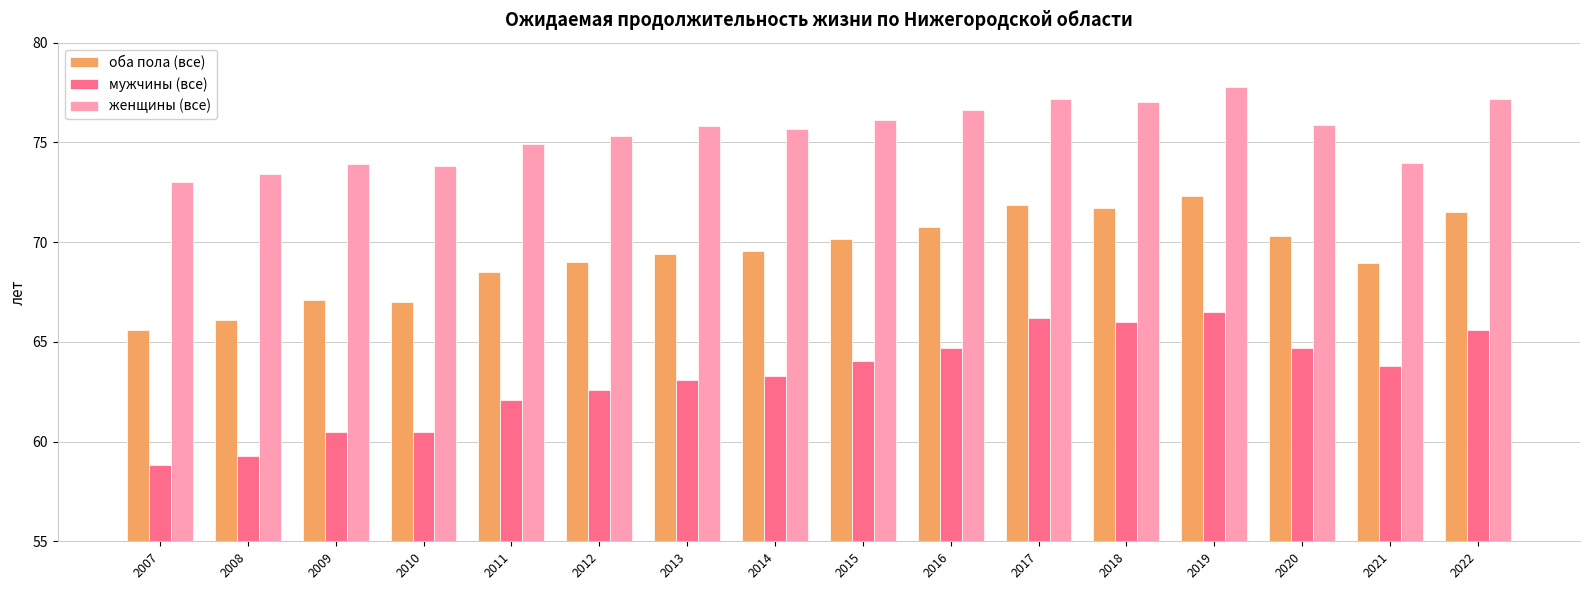

How many series are shown in this chart?

3